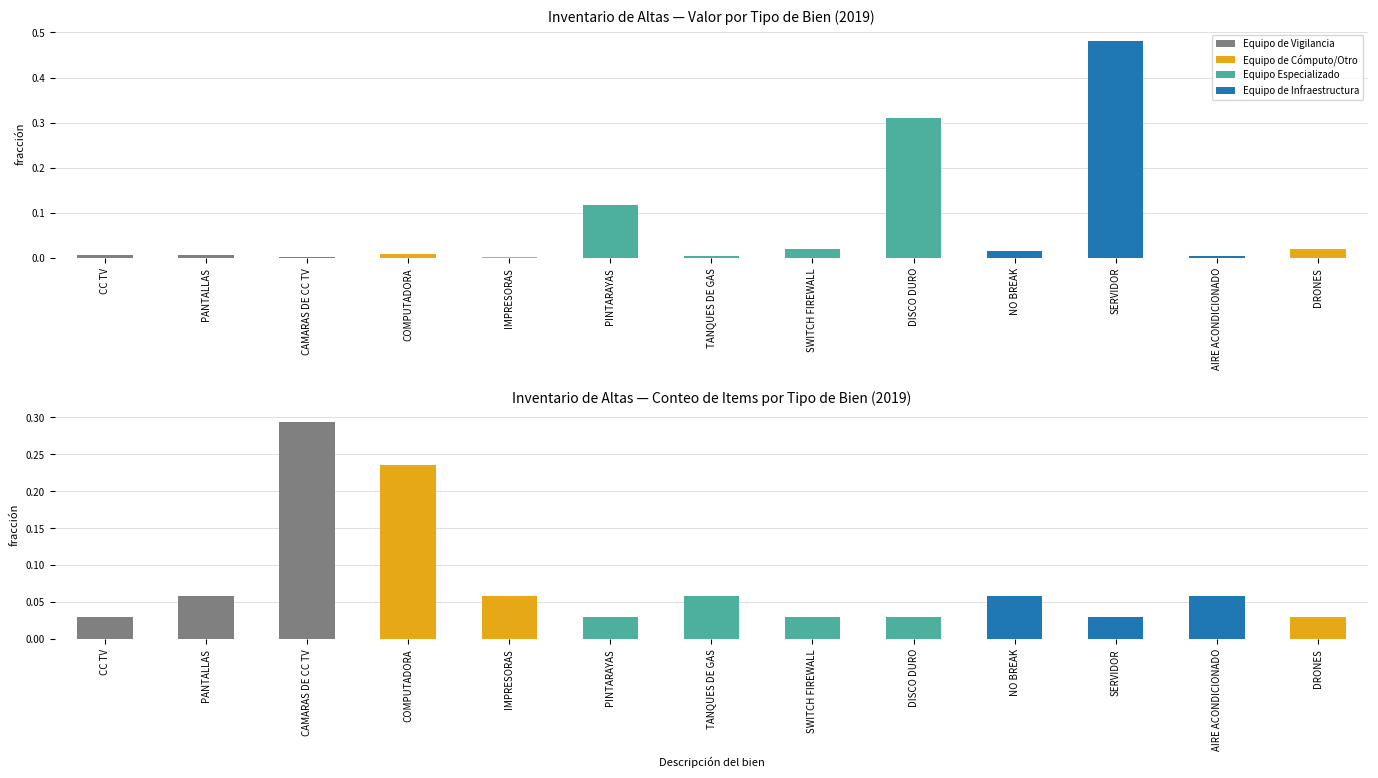

Is it true that Causa de alta (COMPRA count) equals 0.1 at TANQUES DE GAS?

False